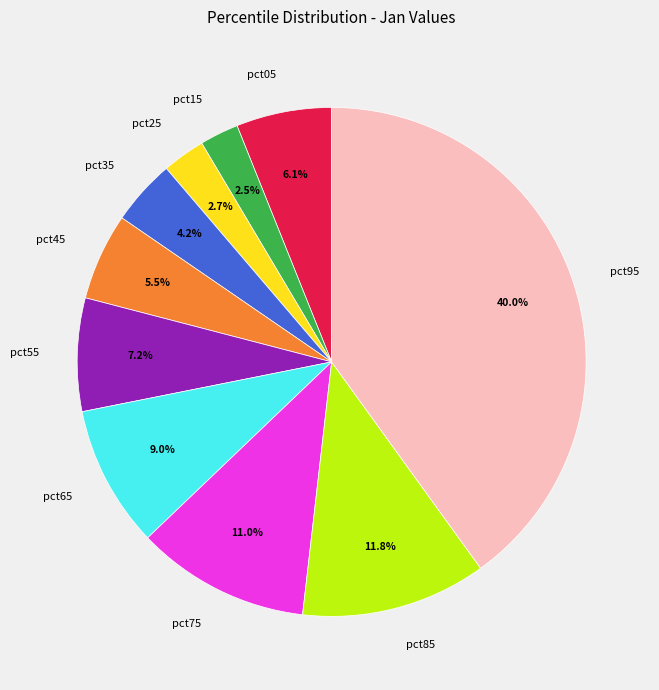

To the nearest percent, what is the combined percentage of pct65 and pct55?

16%